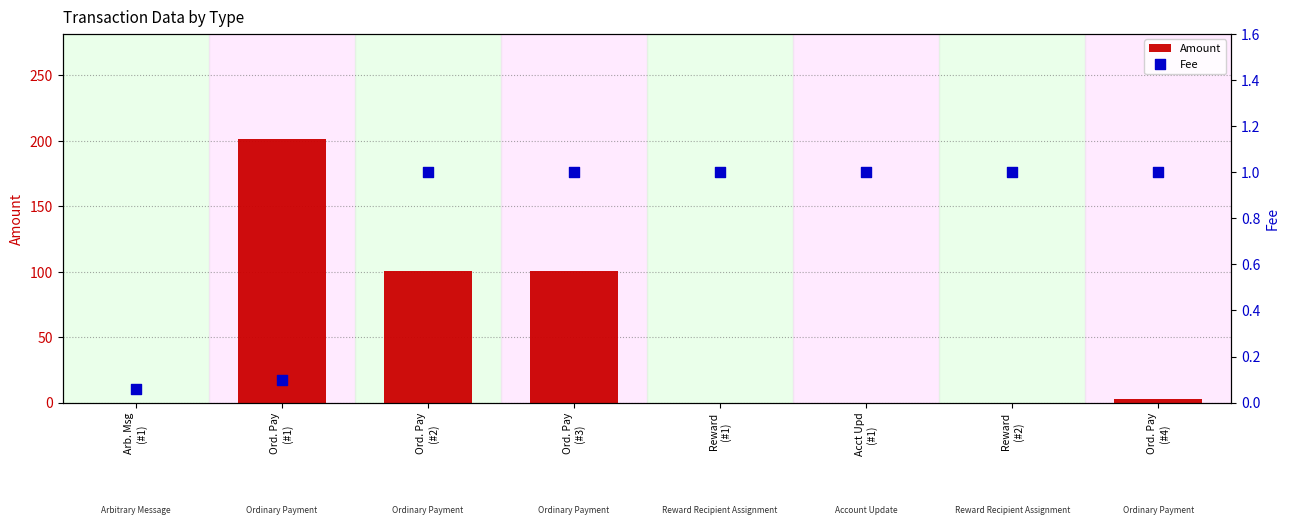

Which series has the widest spread of Y values?

Amount